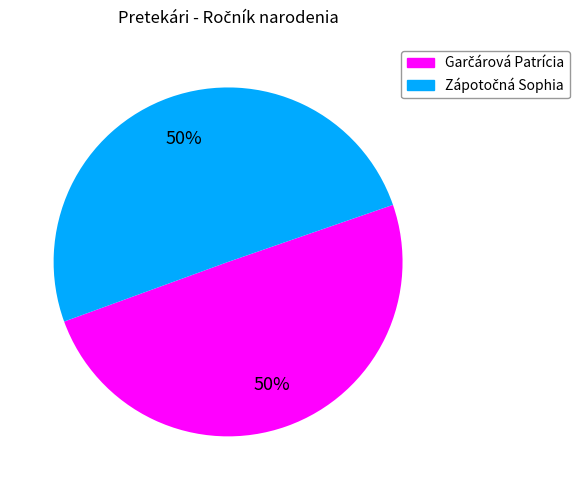

Combined, do Garčárová Patrícia and Zápotočná Sophia account for over 50%?

Yes